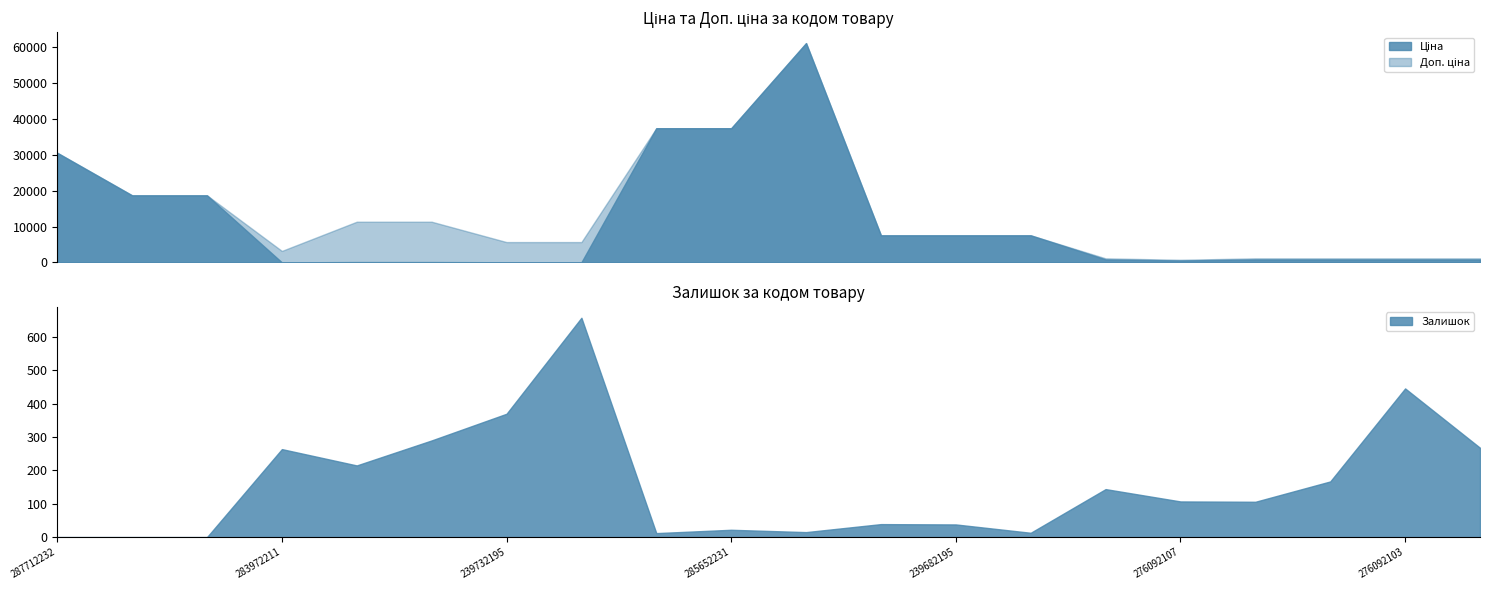

Is it true that Залишок equals 167.0 at 276092104?

True